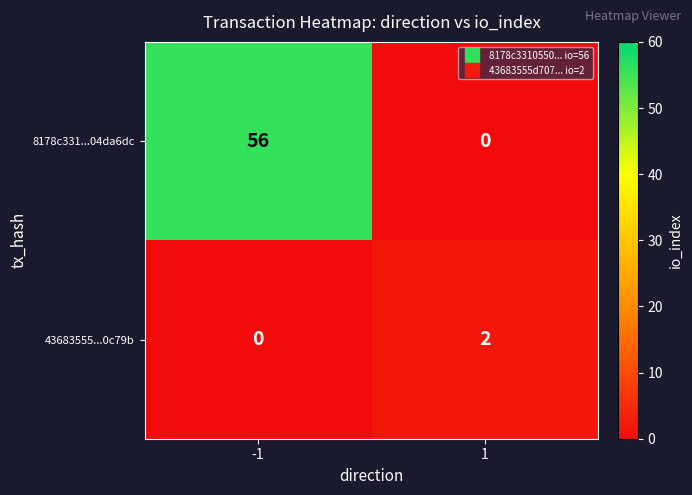

What is the sum of the 8178c331...04da6dc values at -1 and 1?

56